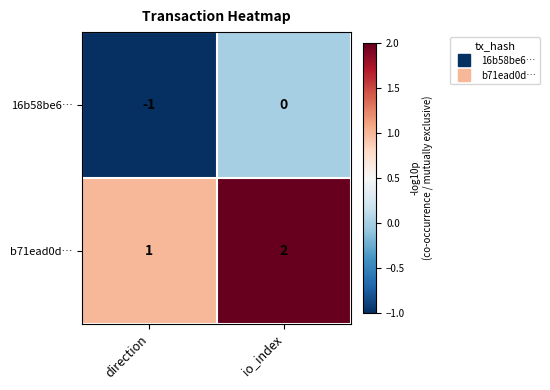

The 16b58be6… series shows -1 at direction. True or false?

True